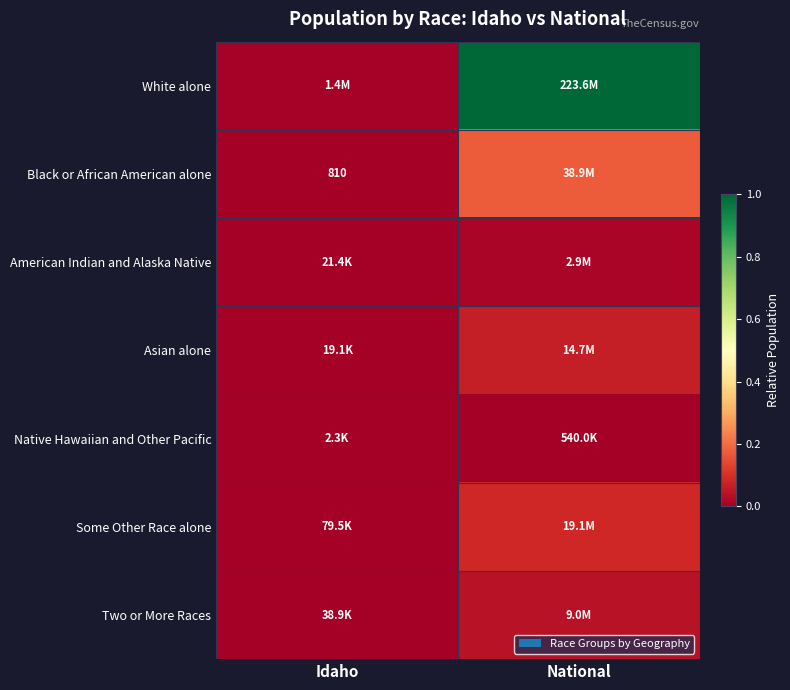

Is the value of American Indian and Alaska Native at National greater than the value of Two or More Races at Idaho?

Yes